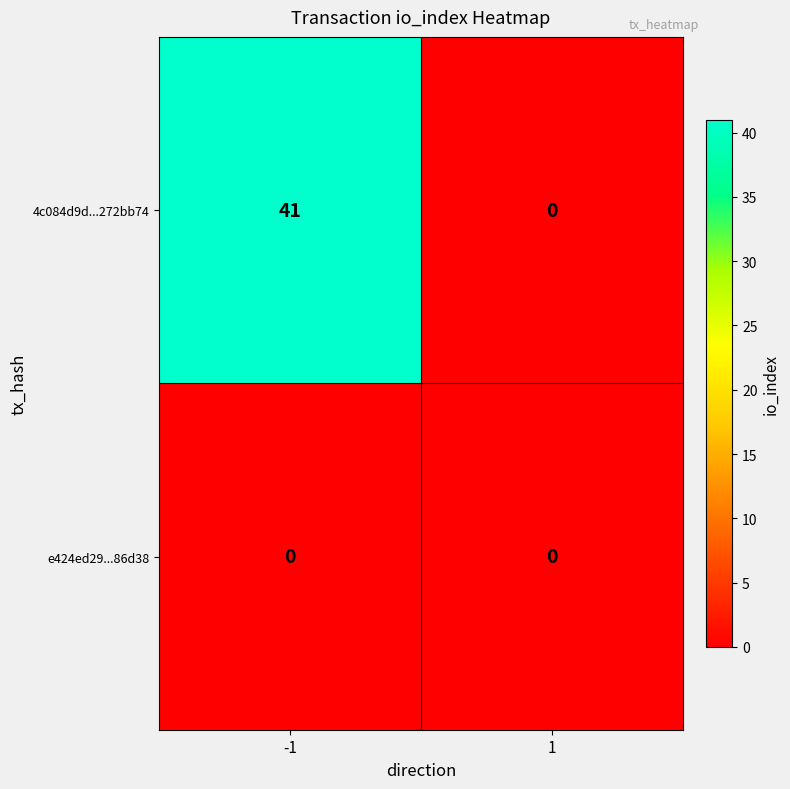

What is the total value across all series at -1?

41